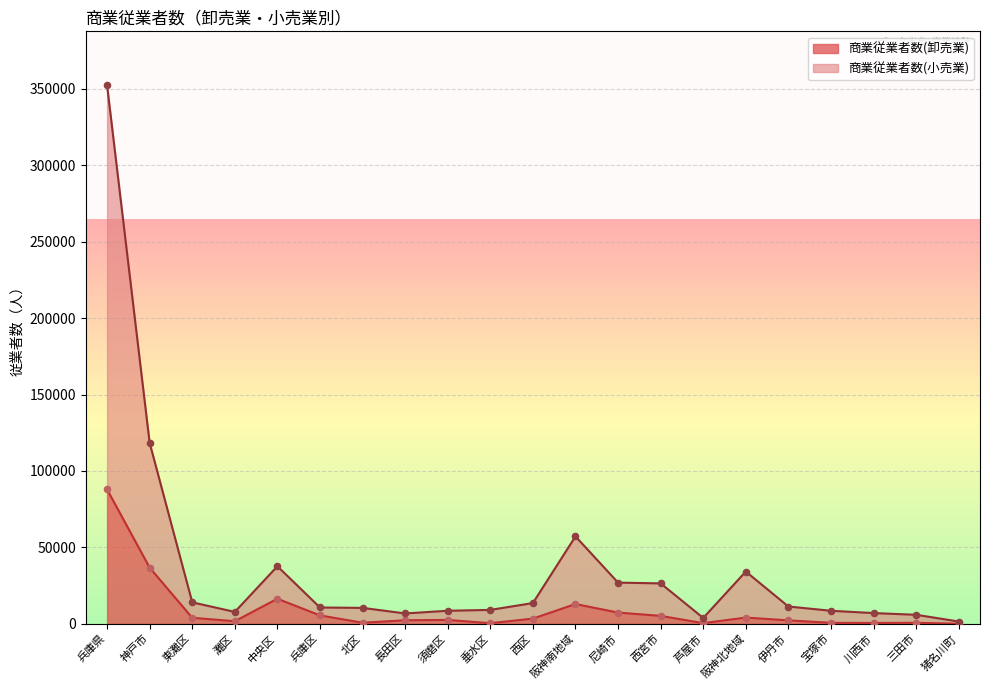

Is the value of 商業従業者数(小売業) at 灘区 greater than the value of 商業従業者数(卸売業) at 垂水区?

Yes